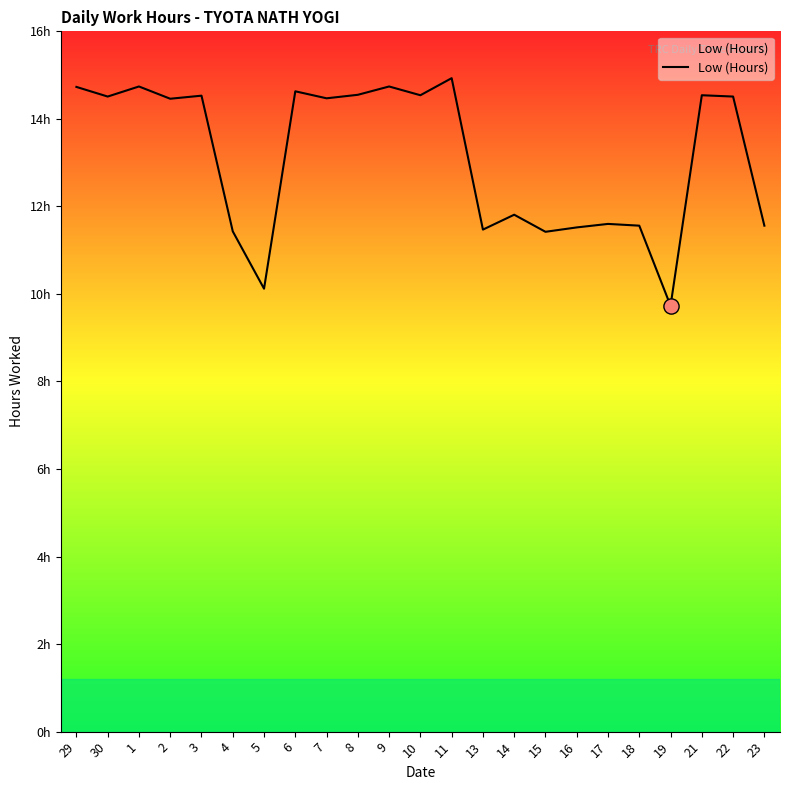

Which has a higher value, 6 or 9?

9